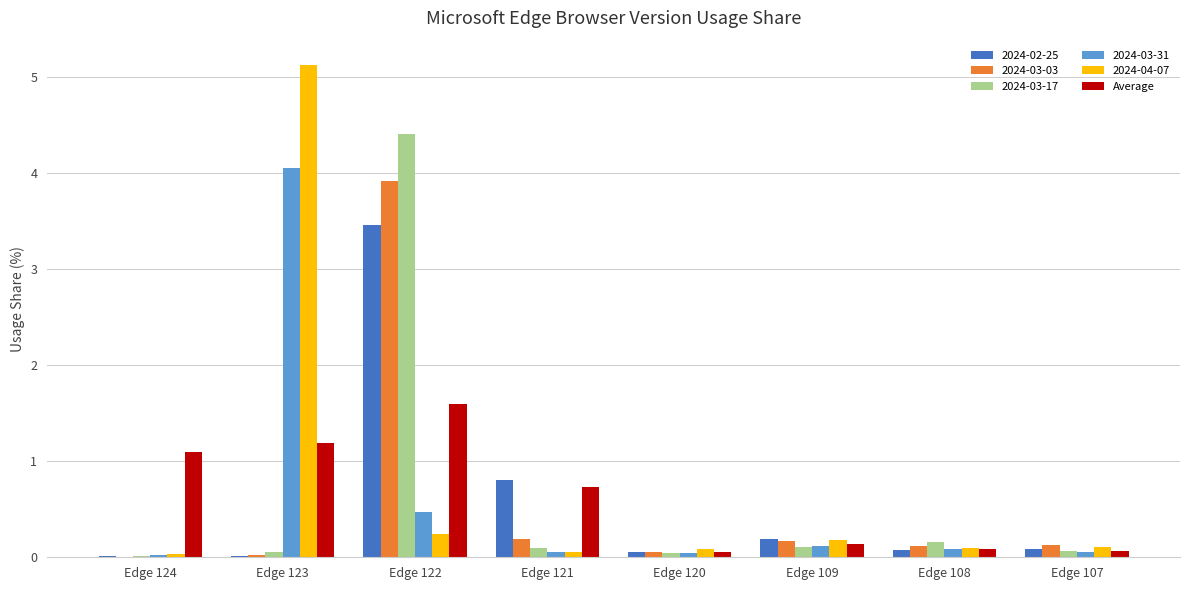

The 2024-03-17 series shows 2.7 at Edge 122. True or false?

False